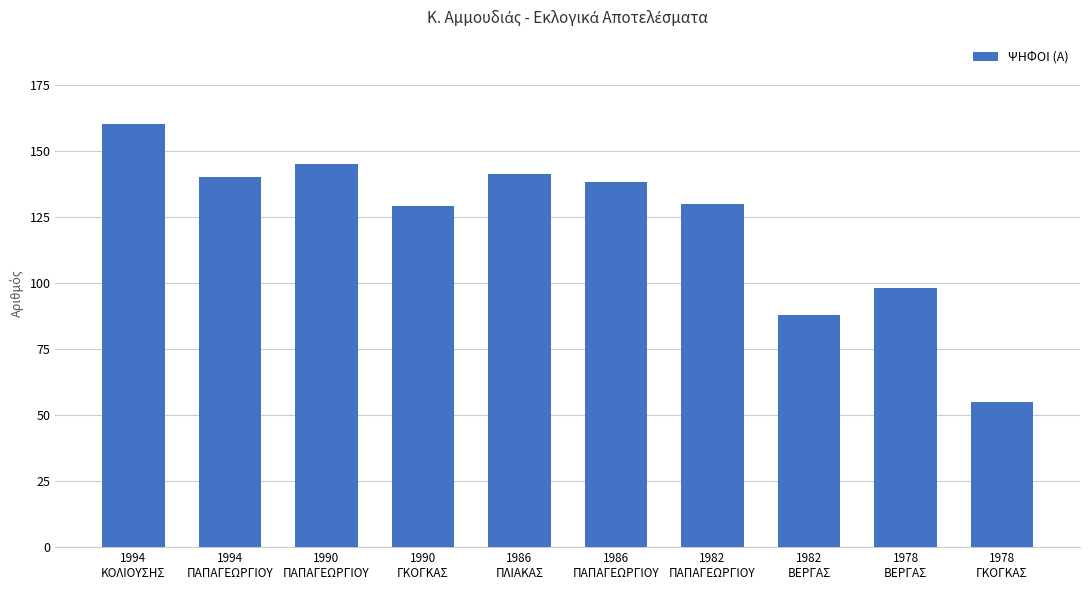

Approximately how many times larger is the value at 1994
ΠΑΠΑΓΕΩΡΓΙΟΥ compared to 1978
ΓΚΟΓΚΑΣ?

2.5